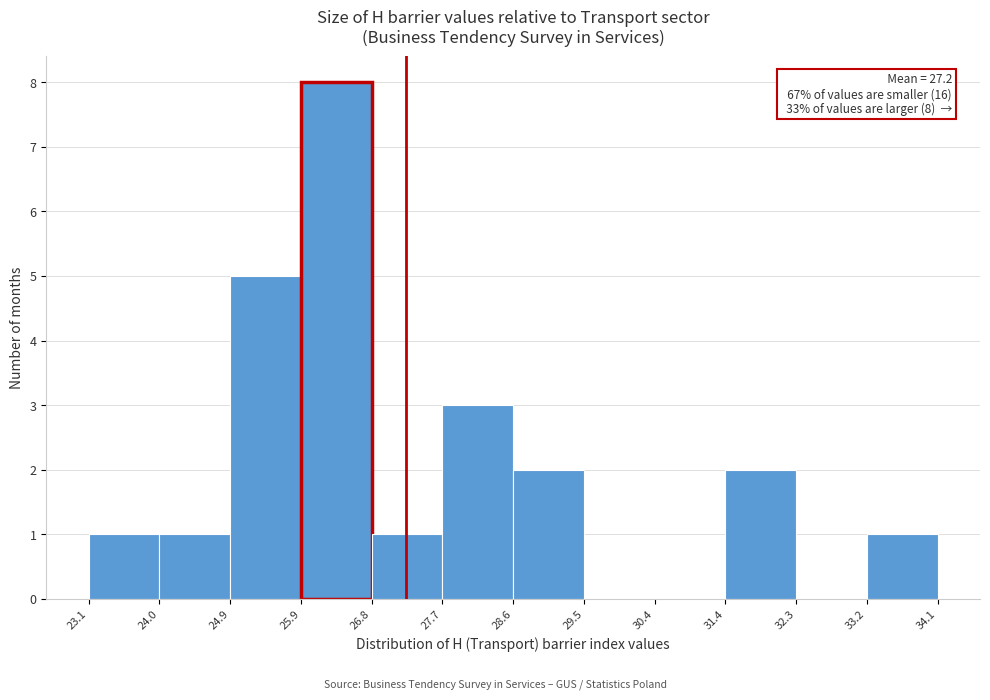

Which range on the x-axis has the tallest bar?

25.9 to 26.8